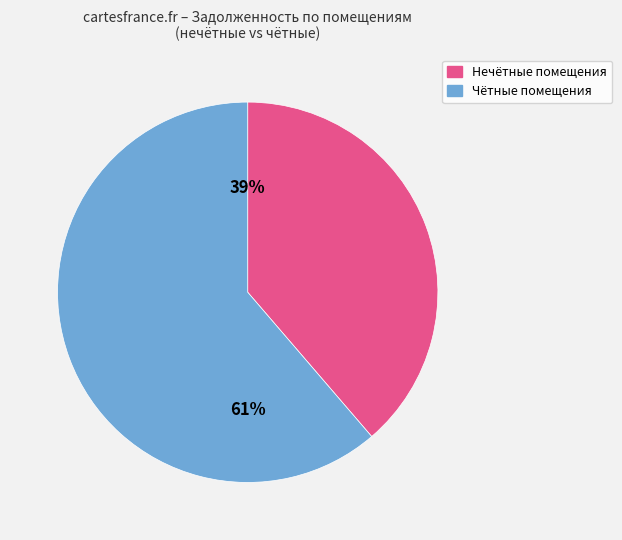

To the nearest percent, what is the combined percentage of Чётные помещения and Нечётные помещения?

100%